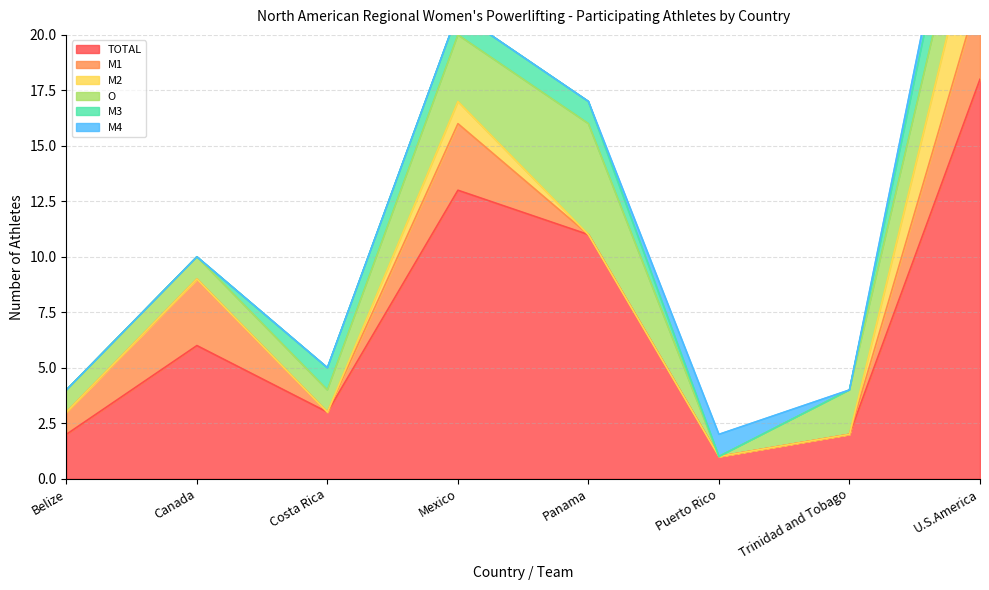

Does the chart display data point markers on the line(s)?

No